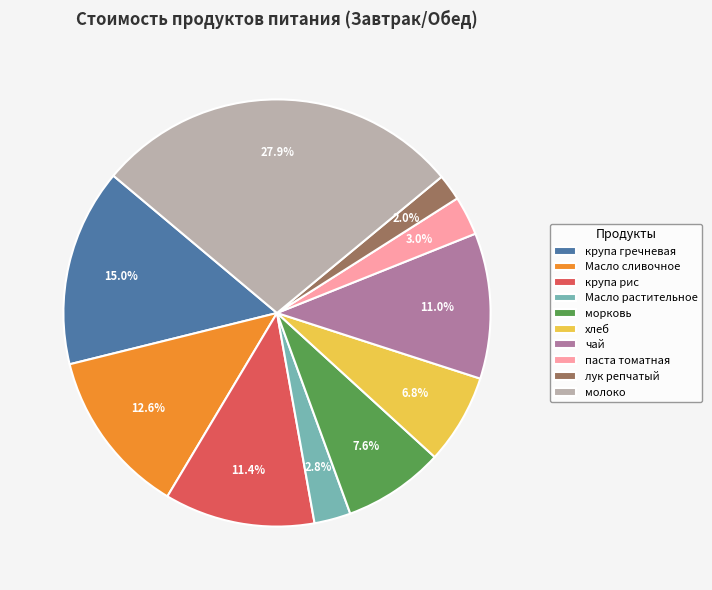

Which has a higher value, хлеб or молоко?

молоко